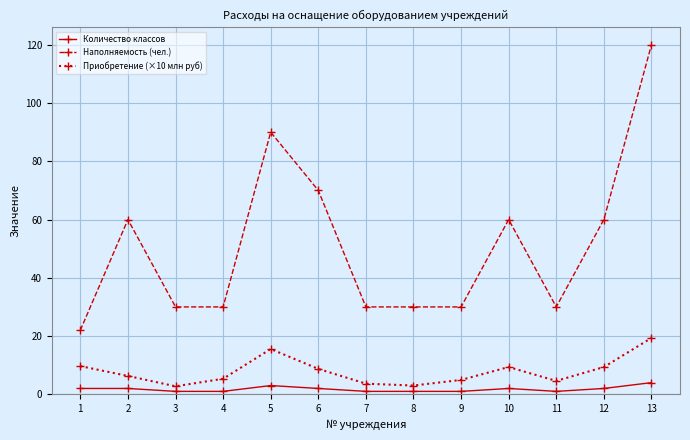

At which label does Приобретение (×10 млн руб) first exceed 6?

1